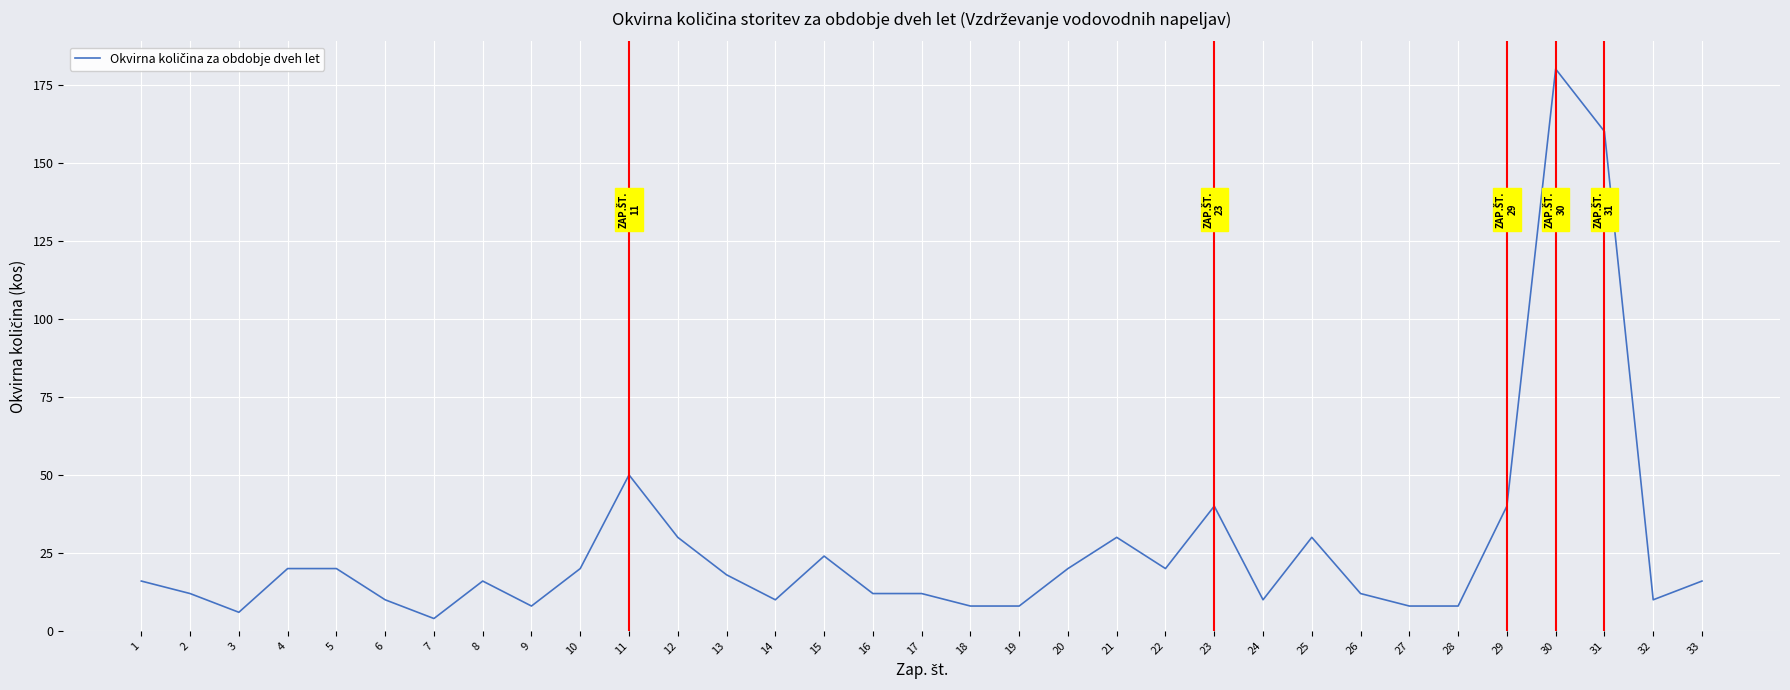

What is the change in value from 8 to 19?

-8